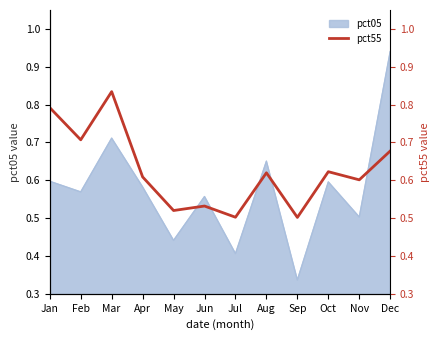

The pct05 series shows 0.3 at Feb. True or false?

False